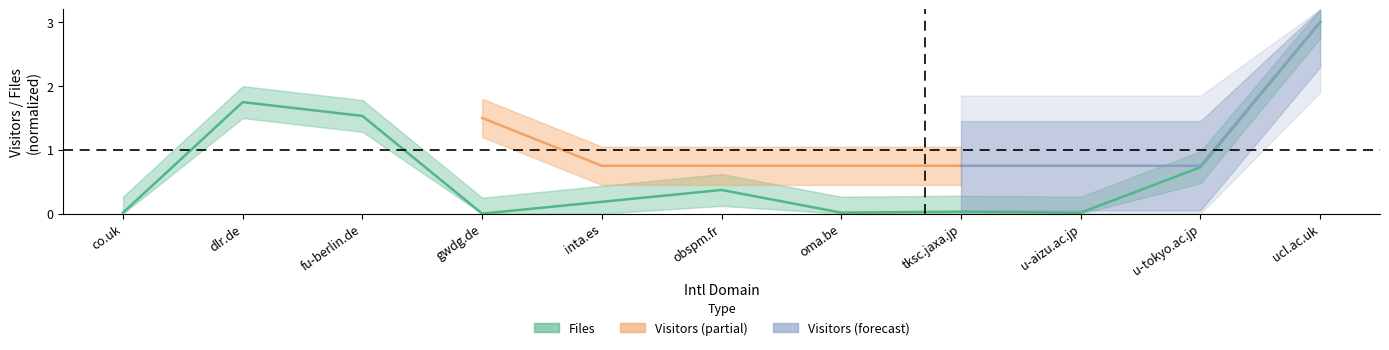

What position from the left is u-aizu.ac.jp?

9